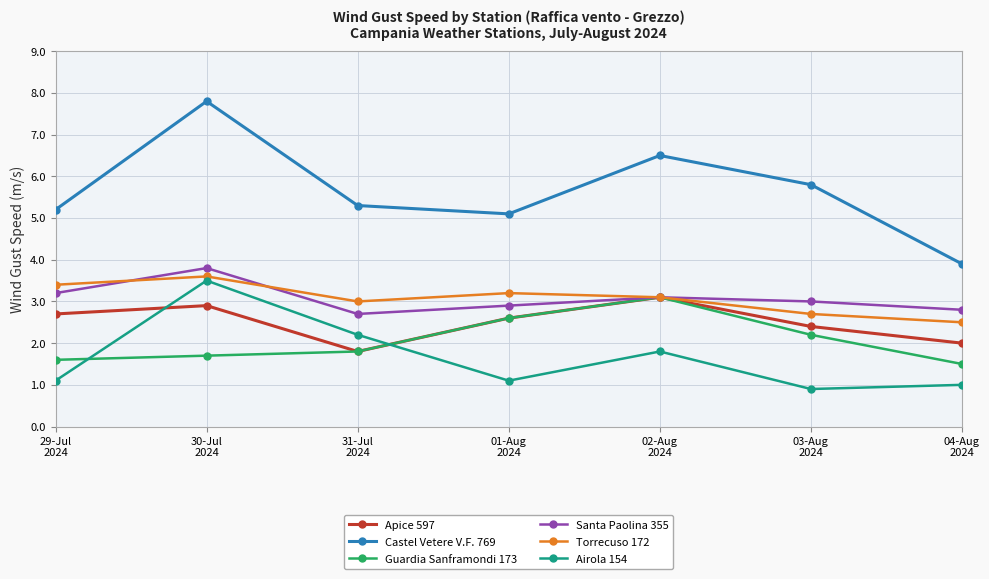

What are all the series names shown in the legend?

Apice 597, Castel Vetere V.F. 769, Guardia Sanframondi 173, Santa Paolina 355, Torrecuso 172, Airola 154